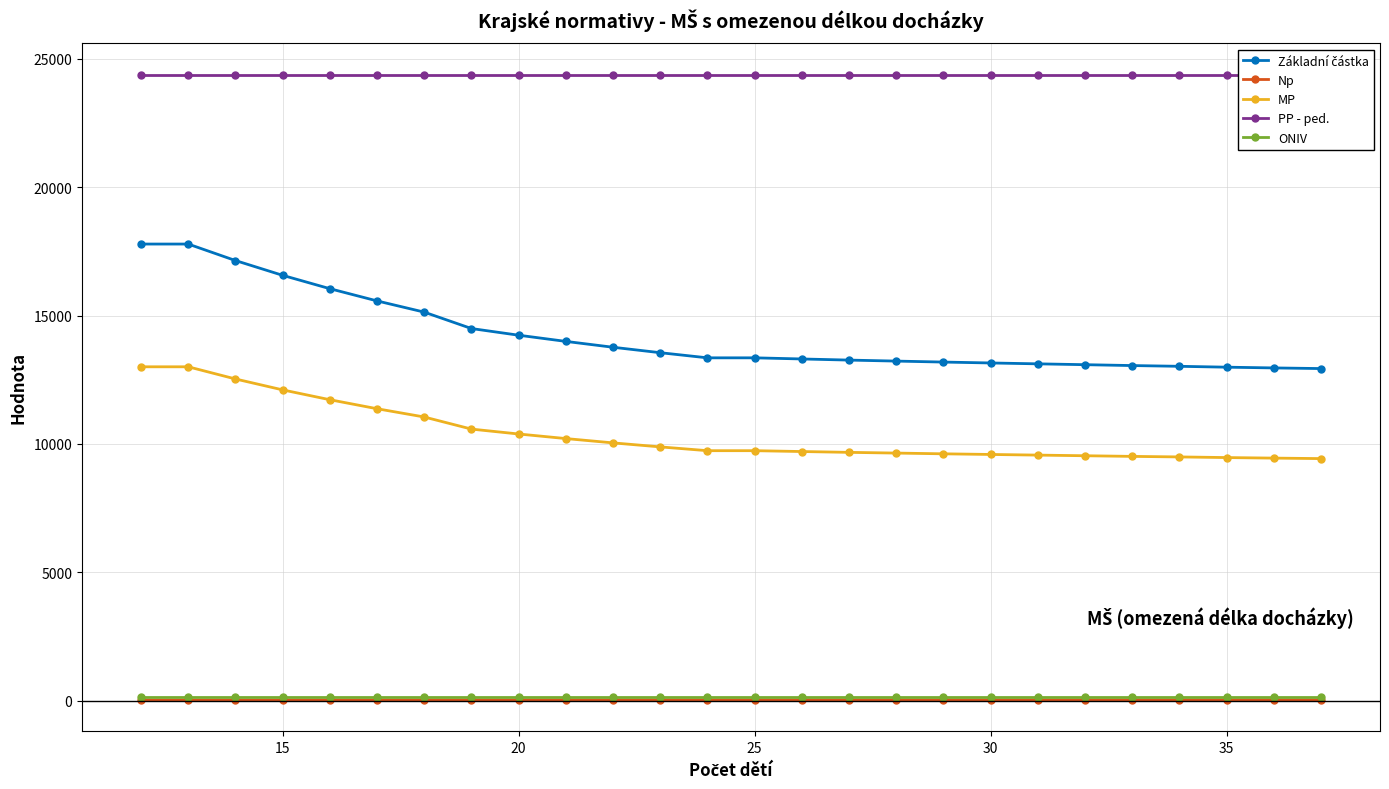

True or false: MP and Np intersect in this chart.

False